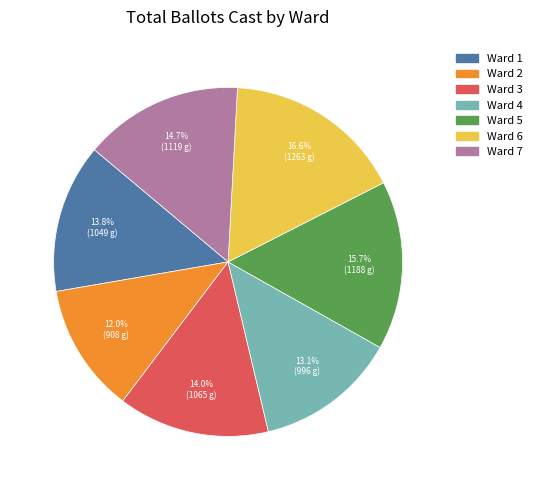

To the nearest percent, what is the difference between the Ward 2 and Ward 7 slice percentages?

3%